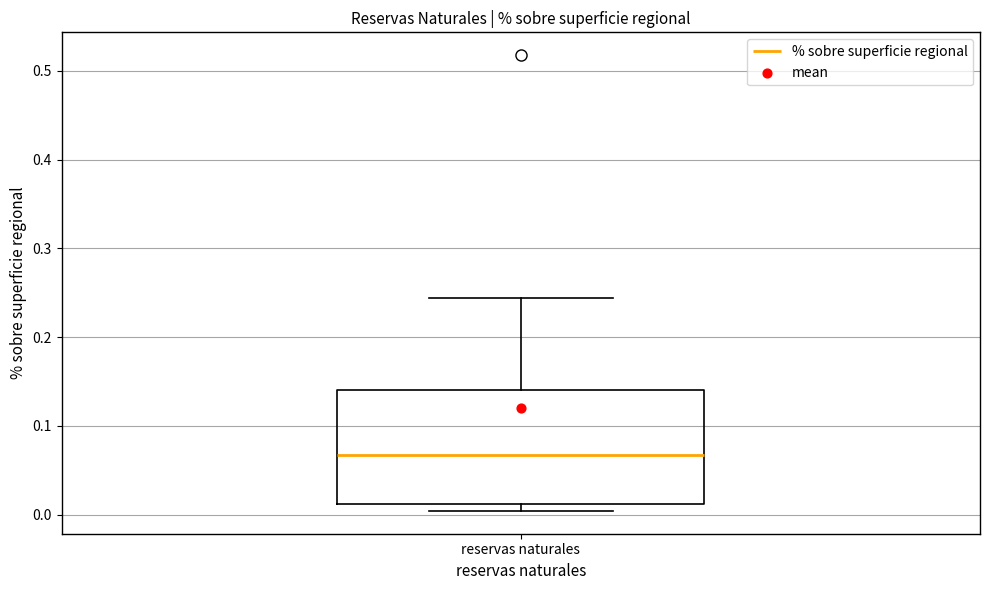

Where does the upper whisker of the box for reservas naturales end on the y-axis? The values are not printed on the chart, so give them approximately, as read against the axis.

0.24